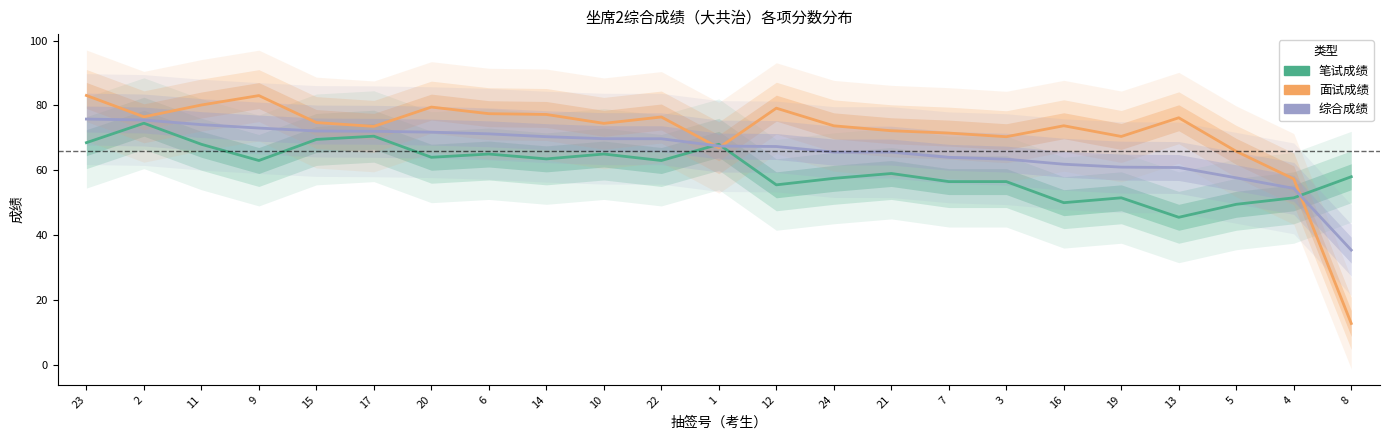

True or false: 综合成绩 has more than 1 interior local peaks.

False